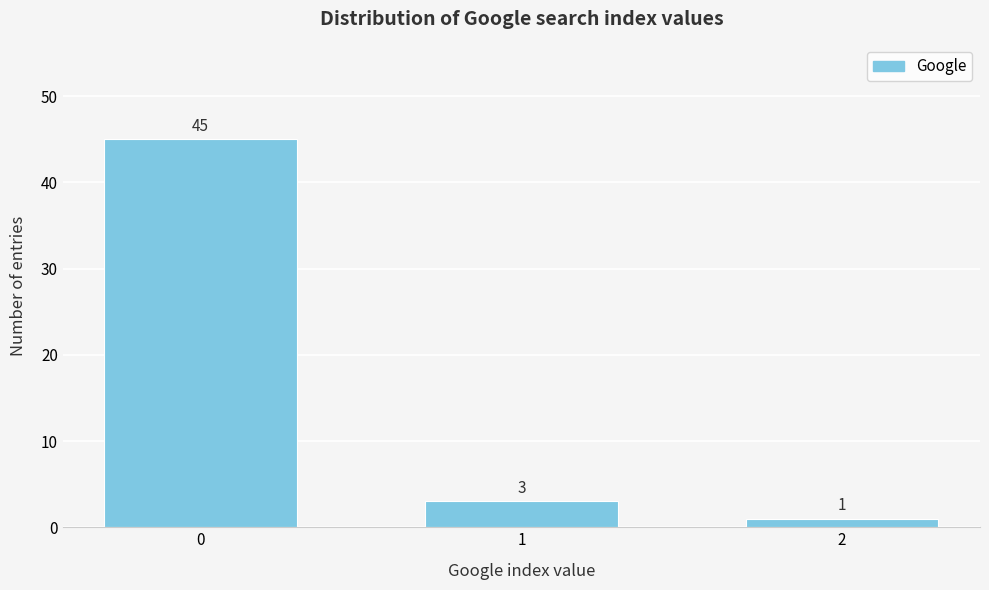

Reading left to right, list all the values displayed in this chart.

0=45	1=3	2=1